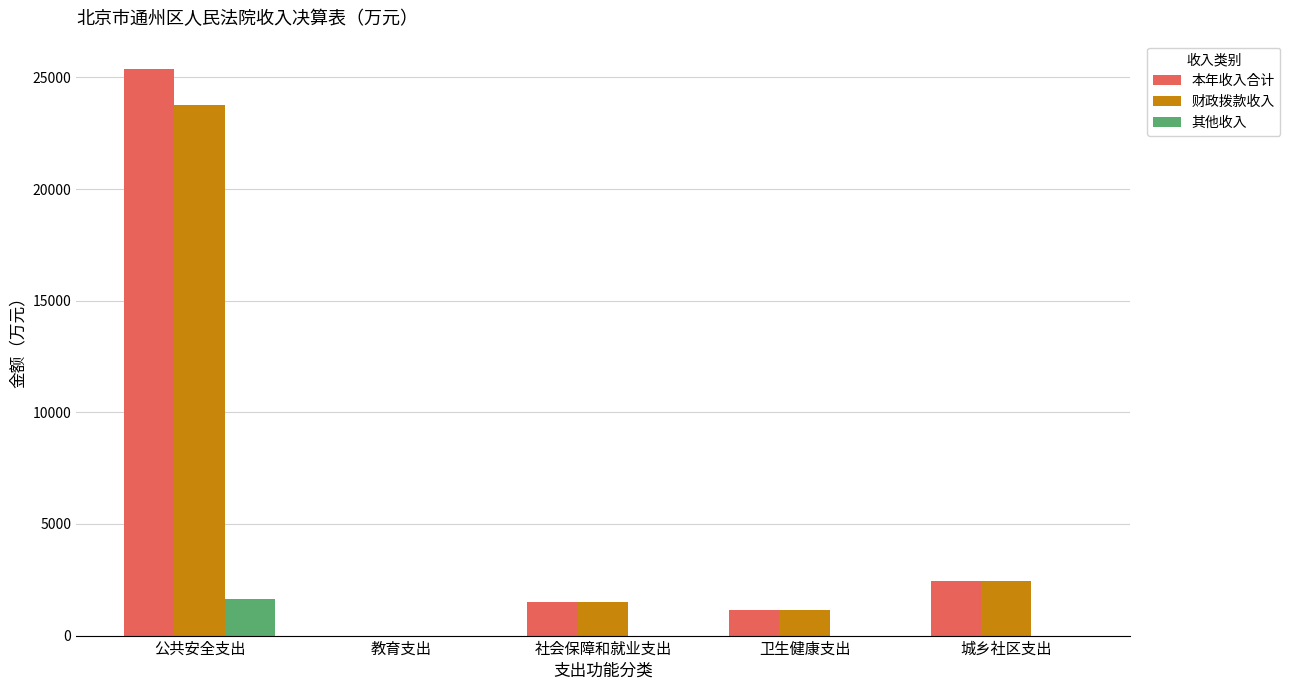

Is the value of 其他收入 at 公共安全支出 greater than the value of 财政拨款收入 at 公共安全支出?

No